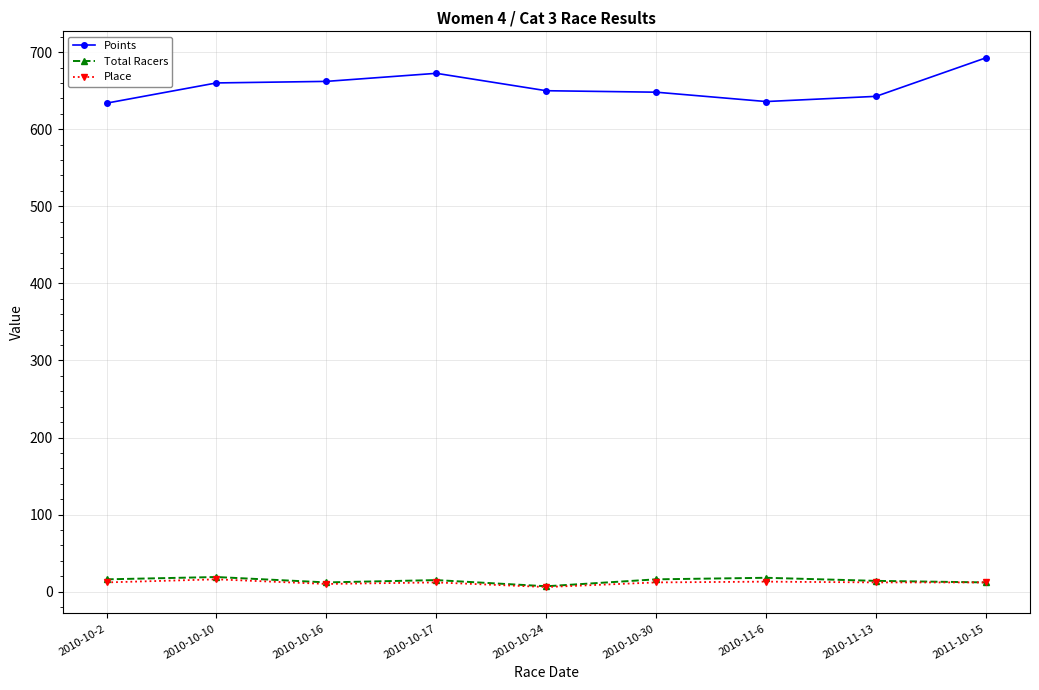

What are all the series names shown in the legend?

Points, Total Racers, Place